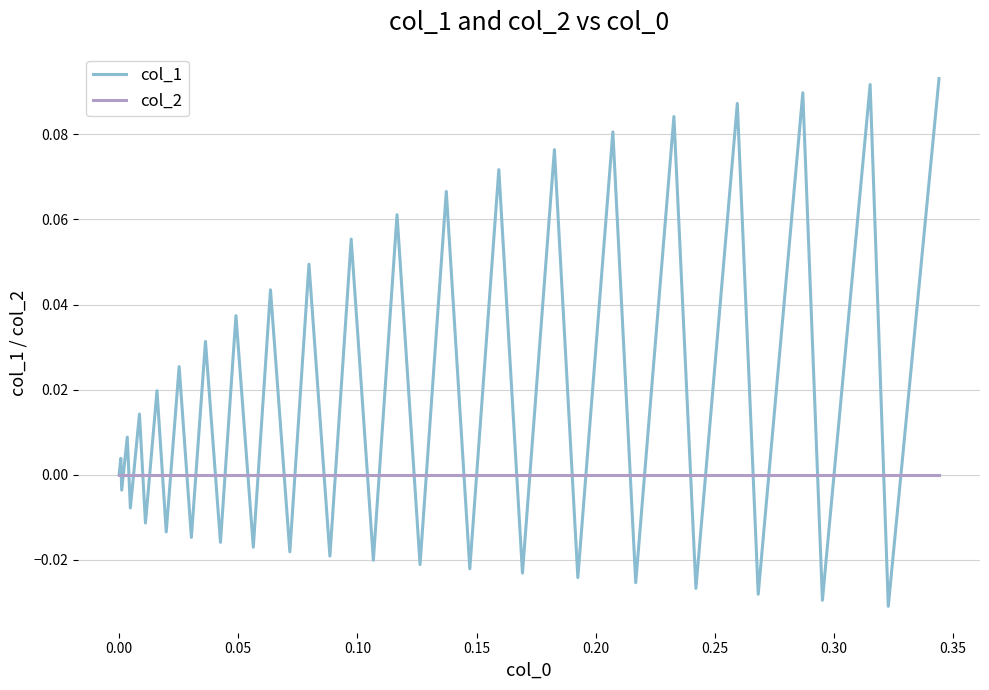

Which series has the largest range (max minus min)?

col_1